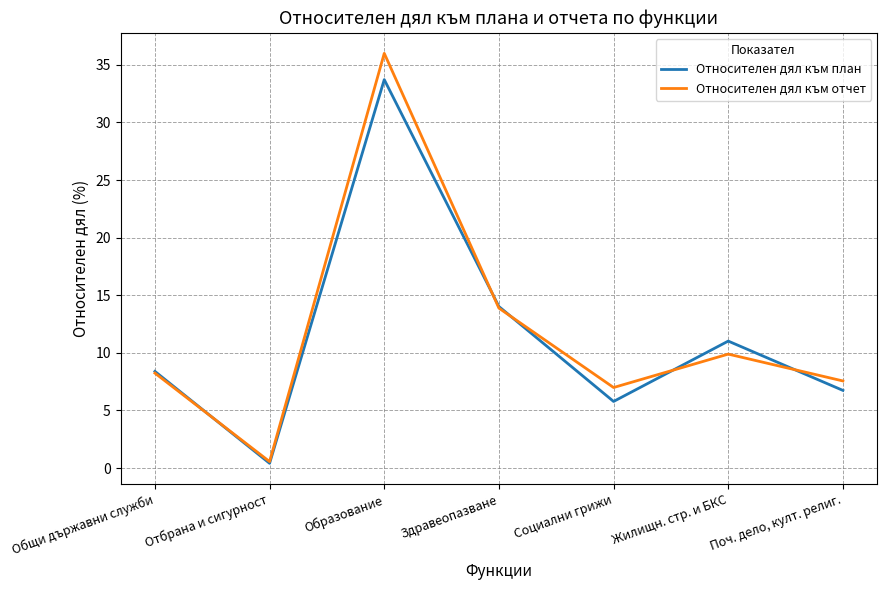

What is the difference between the second highest and minimum values in the Относителен дял към отчет series?

13.3